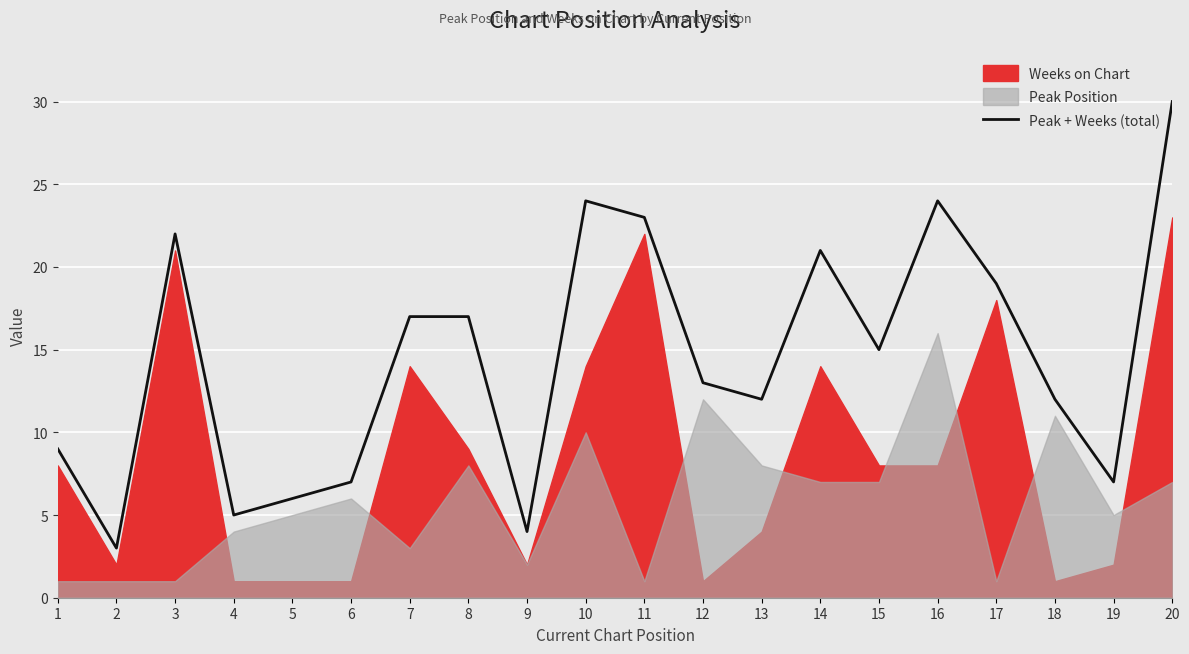

Which label corresponds to the largest value in the chart?

20